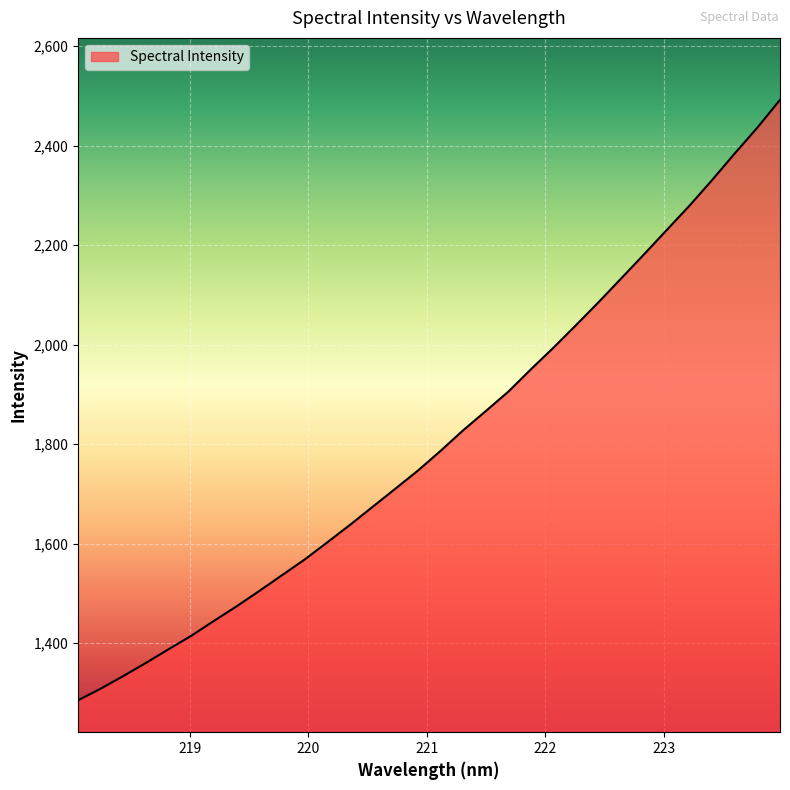

What is the difference between the maximum and minimum values?

1207.3